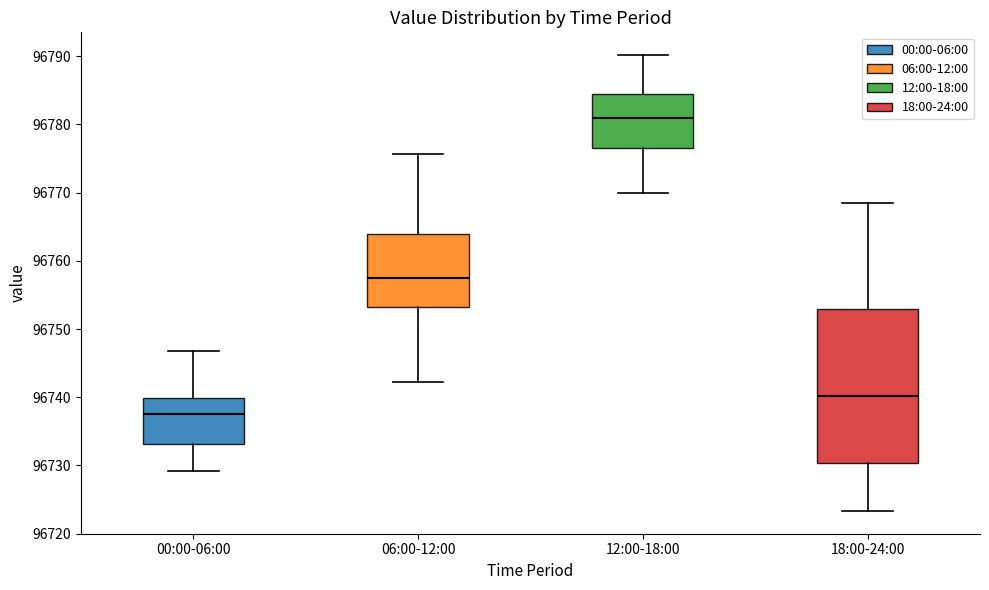

Which box has the highest median line?

12:00-18:00